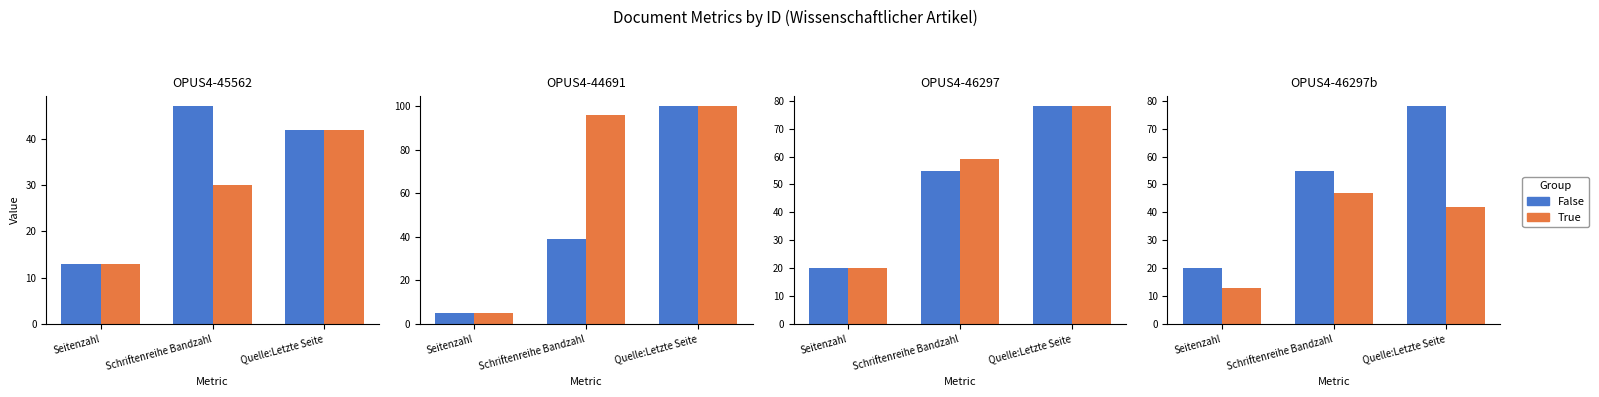

What position from the right is Seitenzahl?

3